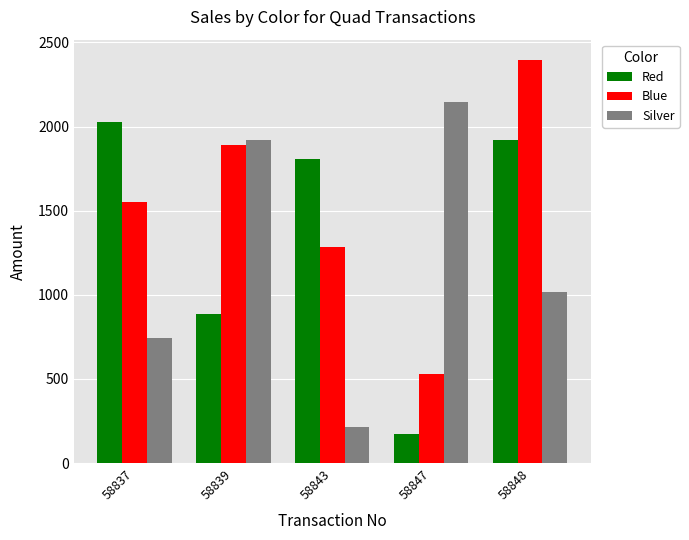

Rank the series at 58837 from highest to lowest value.

Red, Blue, Silver